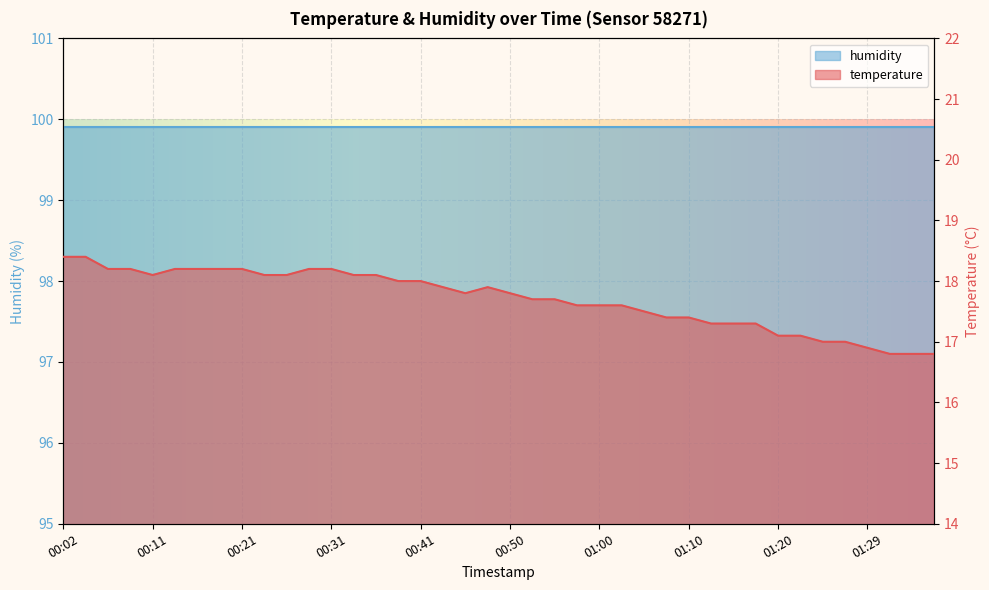

The chart shows a value of 8.8 at 00:09. True or false?

False